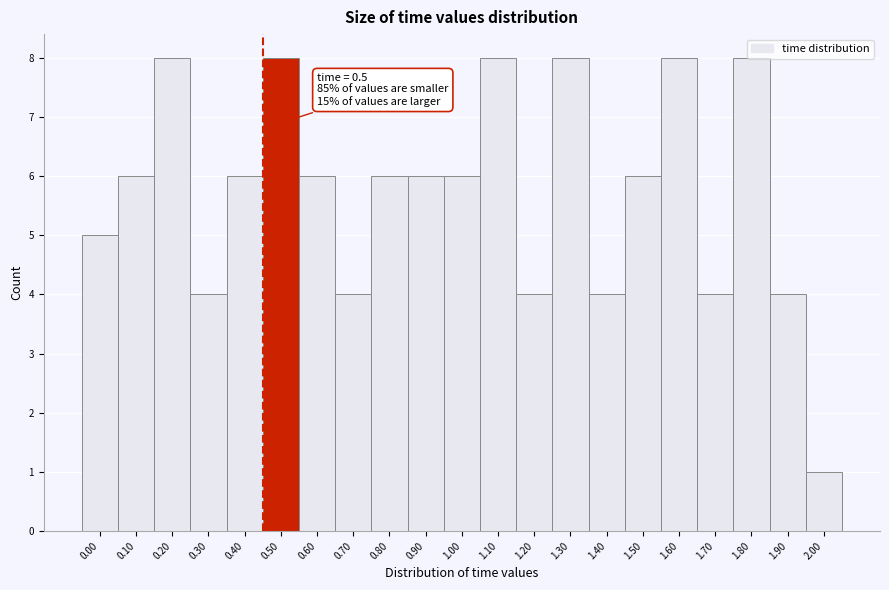

What is the sum of all values?

120